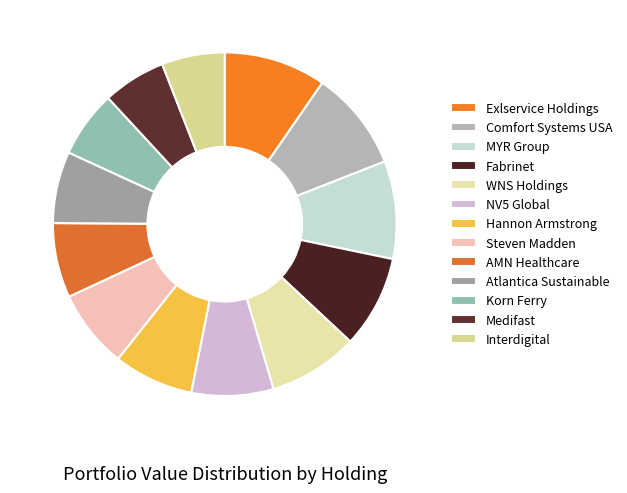

Does MYR Group represent more than half of the total?

No